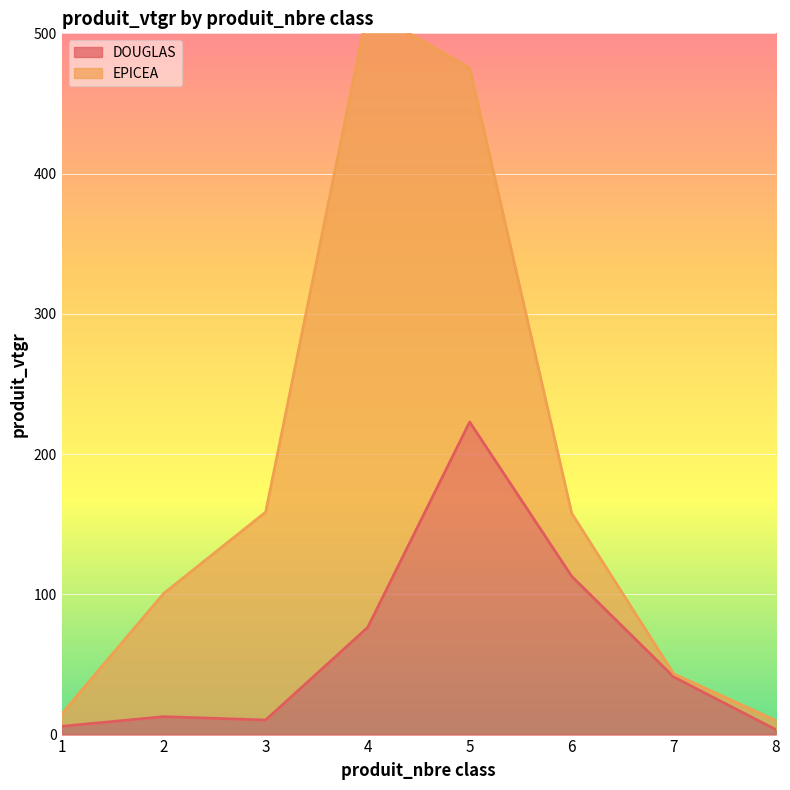

What is the value of the 6th point from the left?

112.9